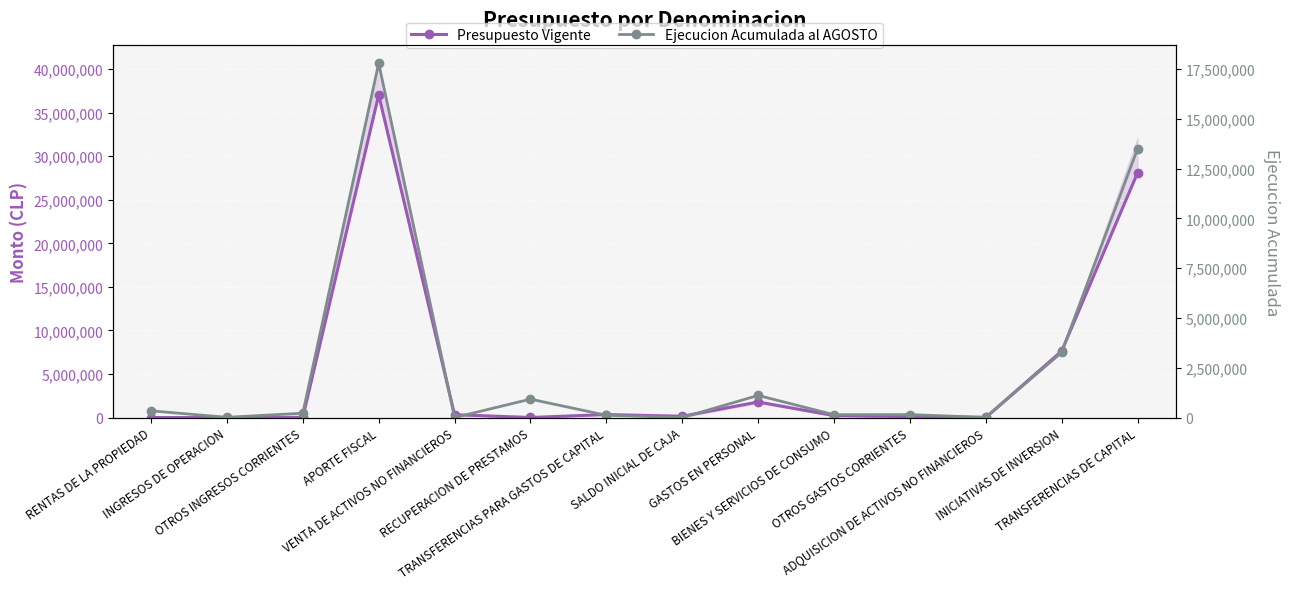

The Ejecucion Acumulada al AGOSTO series shows 0 at VENTA DE ACTIVOS NO FINANCIEROS. True or false?

True